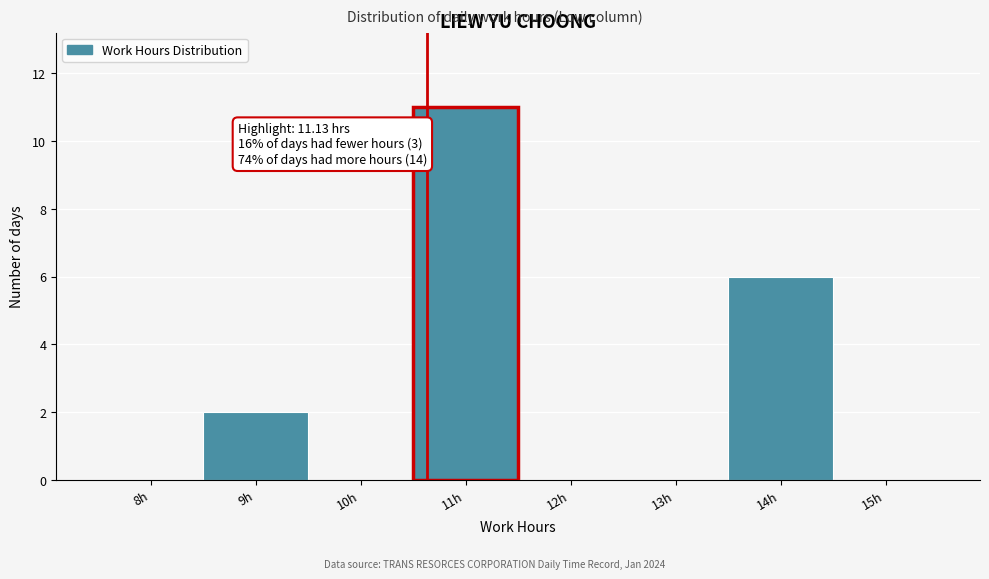

Reading left to right, list all the values displayed in this chart.

8h=0	9h=2	10h=0	11h=11	12h=0	13h=0	14h=6	15h=0